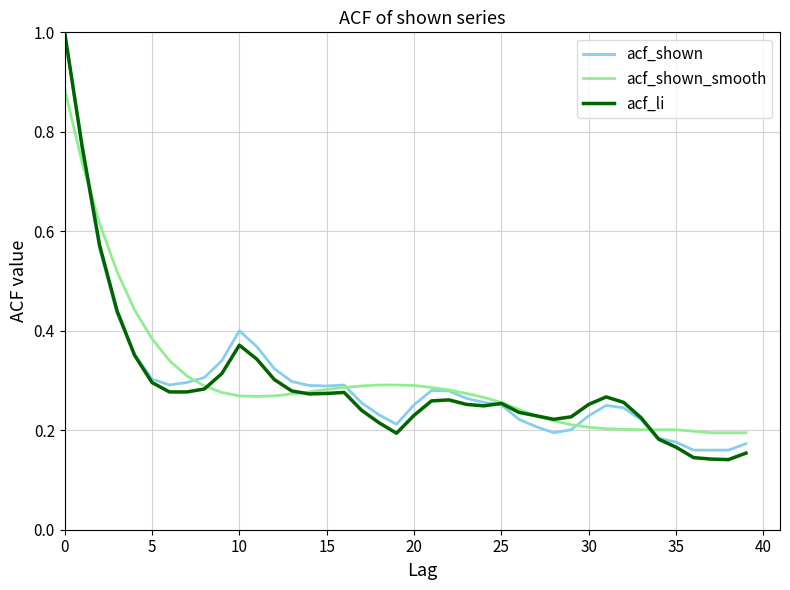

Which series has the widest spread of values?

acf_li